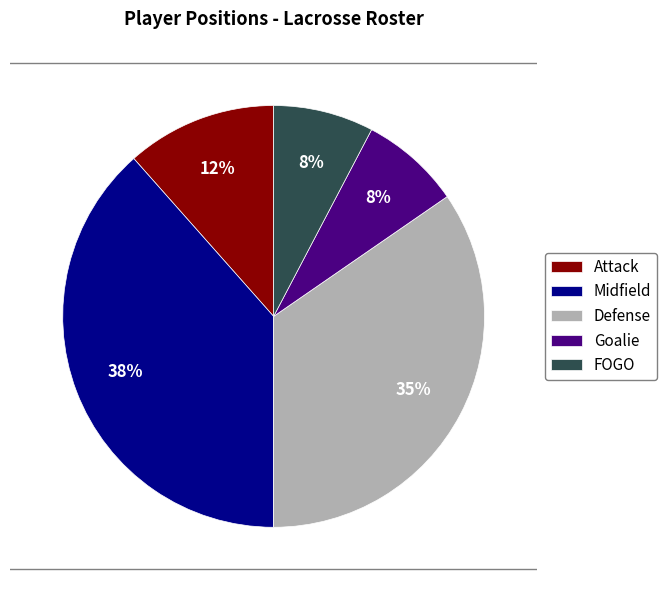

Between Goalie and Midfield, which is larger?

Midfield